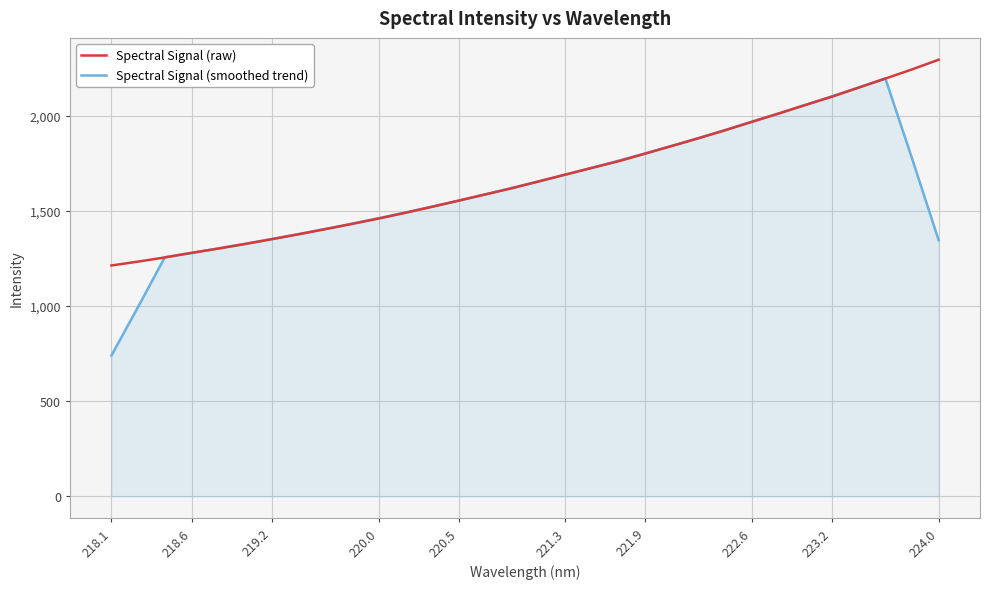

How many distinct data groups are displayed?

2